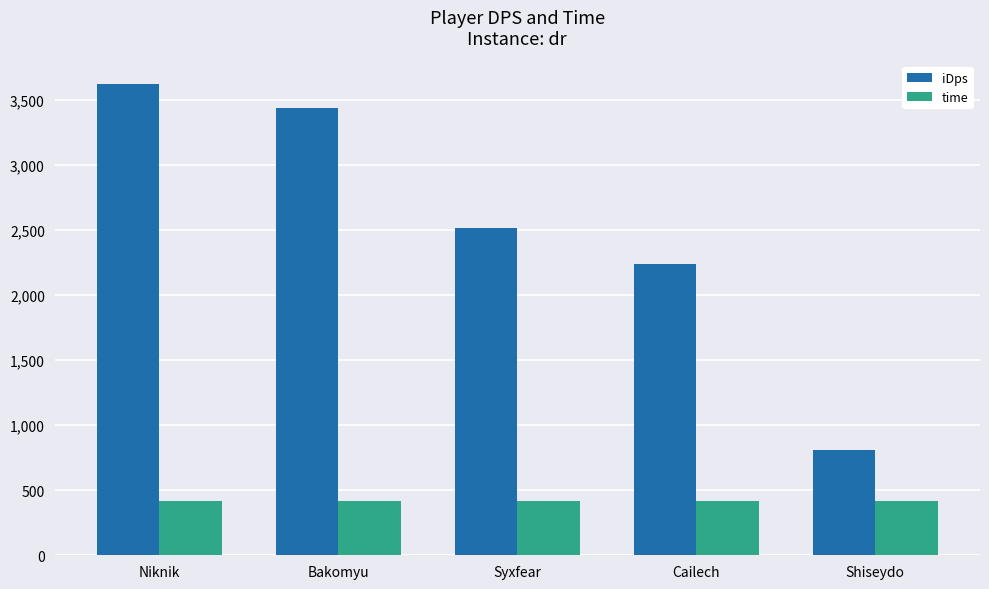

What position from the left is Bakomyu?

2